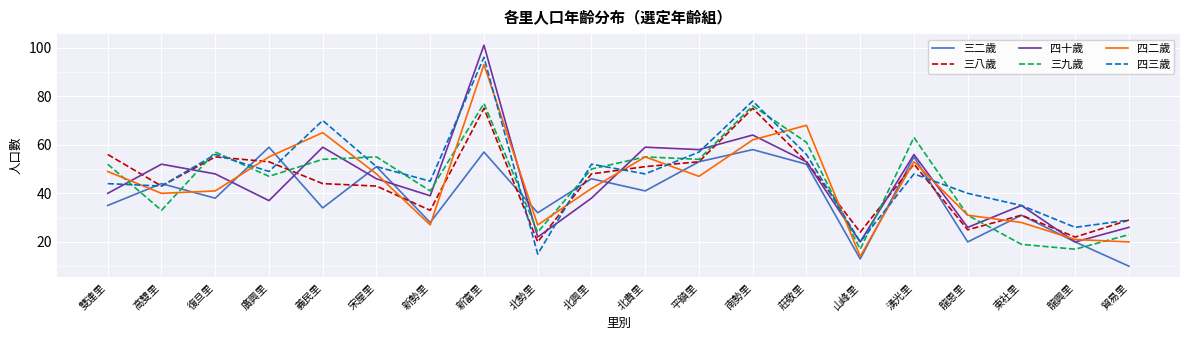

What is the difference between the highest and lowest values at 北勢里?

17